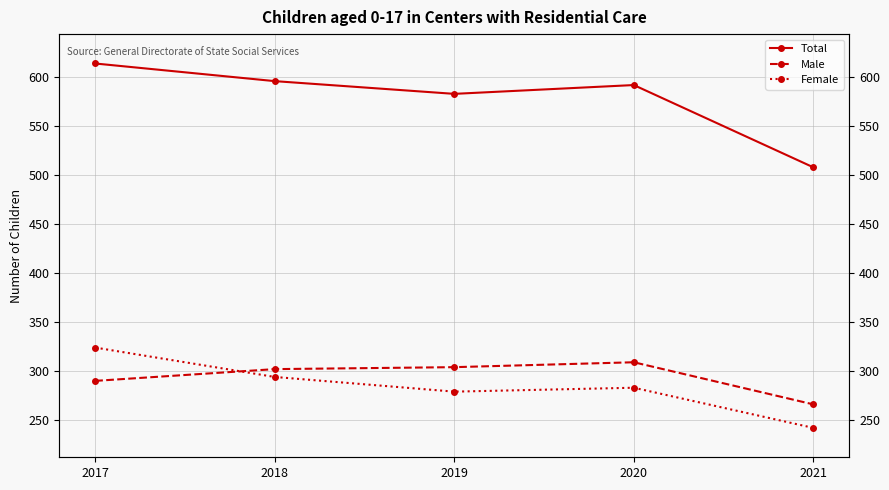

Between 2017 and 2018, which series saw the biggest shift?

Female